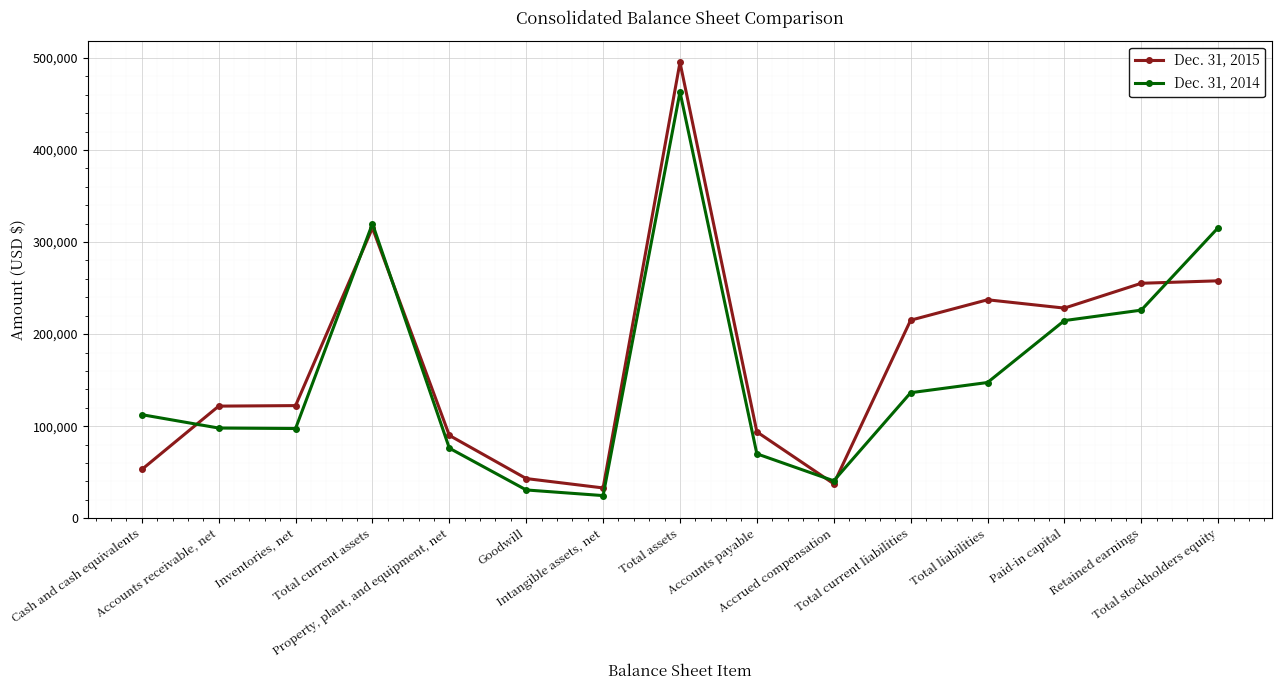

Which series has the largest range (max minus min)?

Dec. 31, 2015